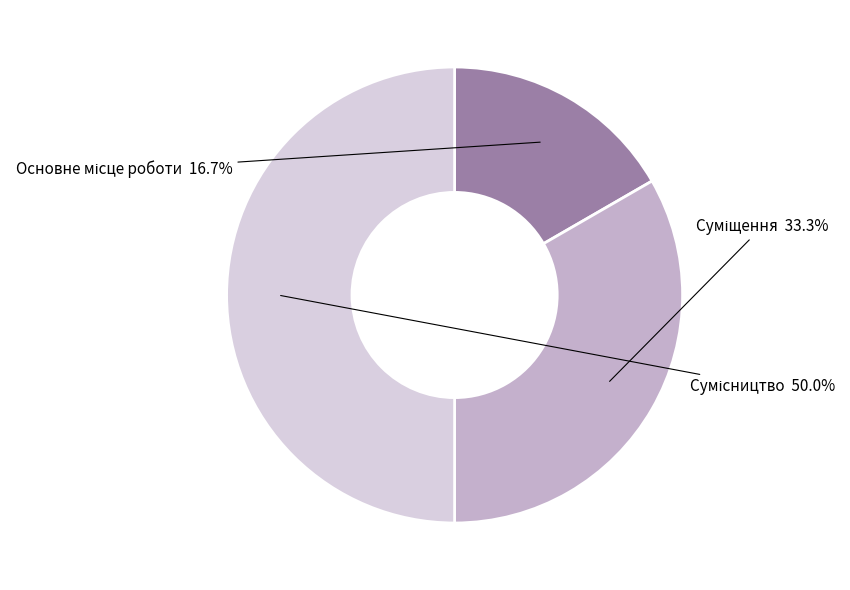

Rank the categories by value from highest to lowest.

Сумісництво, Суміщення, Основне місце роботи